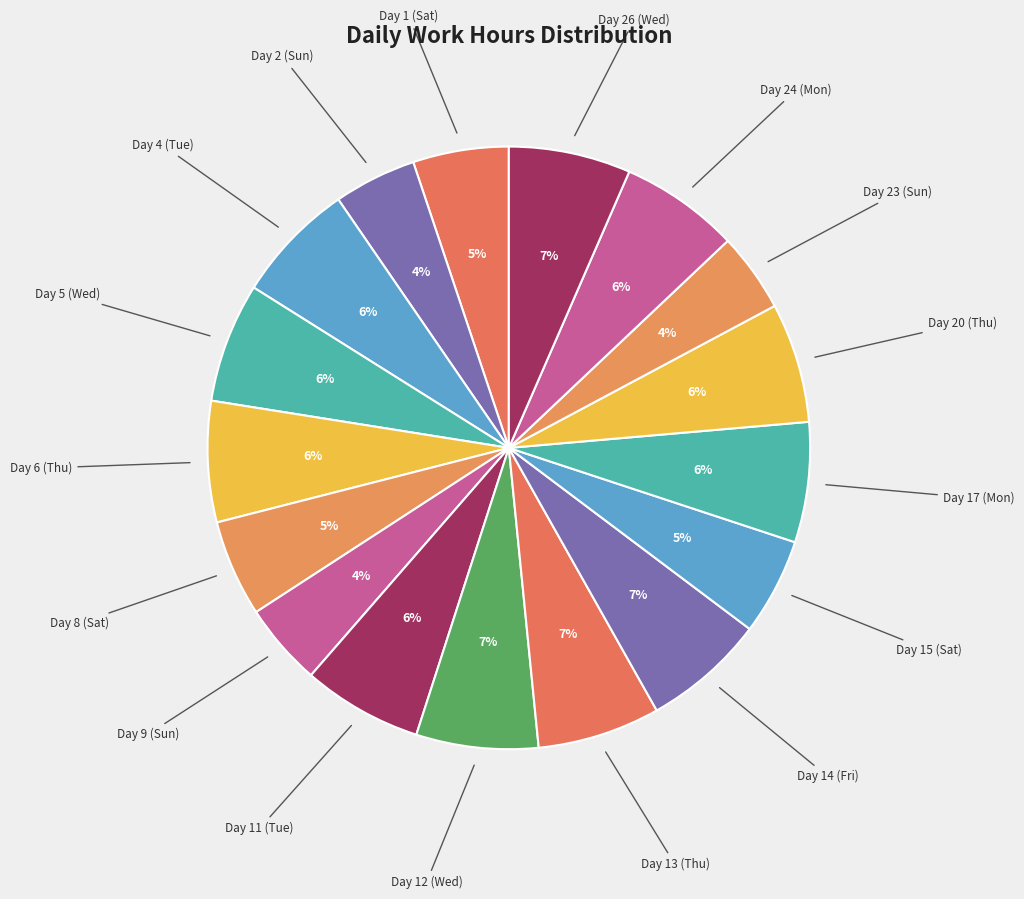

Does Day 14 (Fri) account for over 50% of the chart?

No